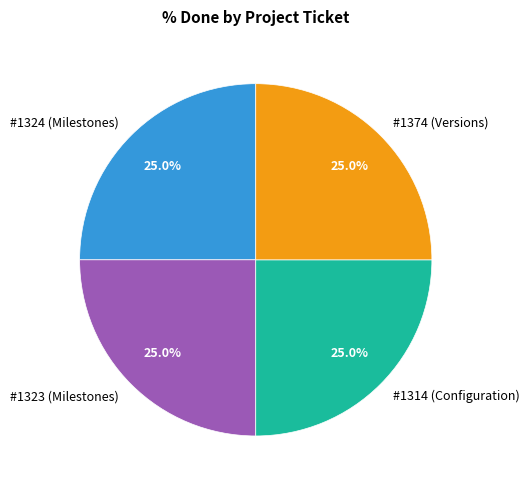

What percentage do #1323 (Milestones) and #1324 (Milestones) together represent?

50.0%